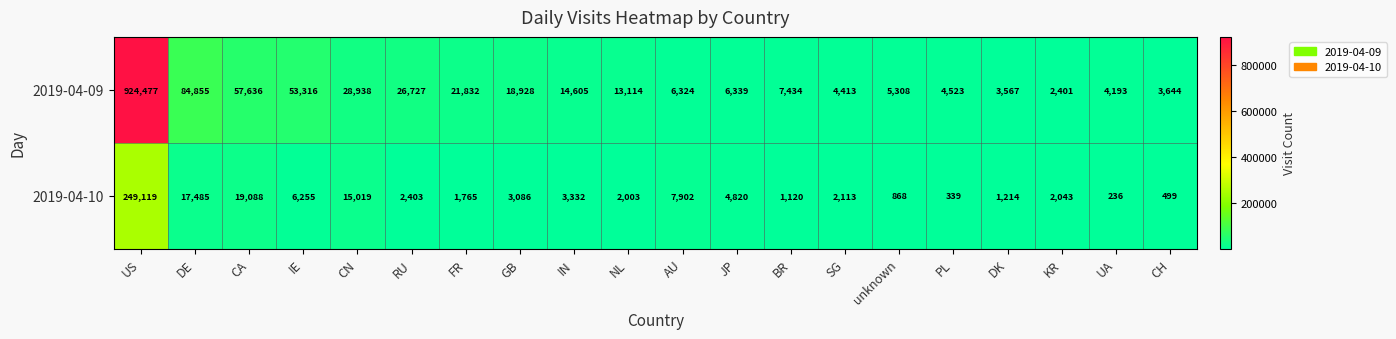

At which label does 2019-04-09 reach its minimum?

KR